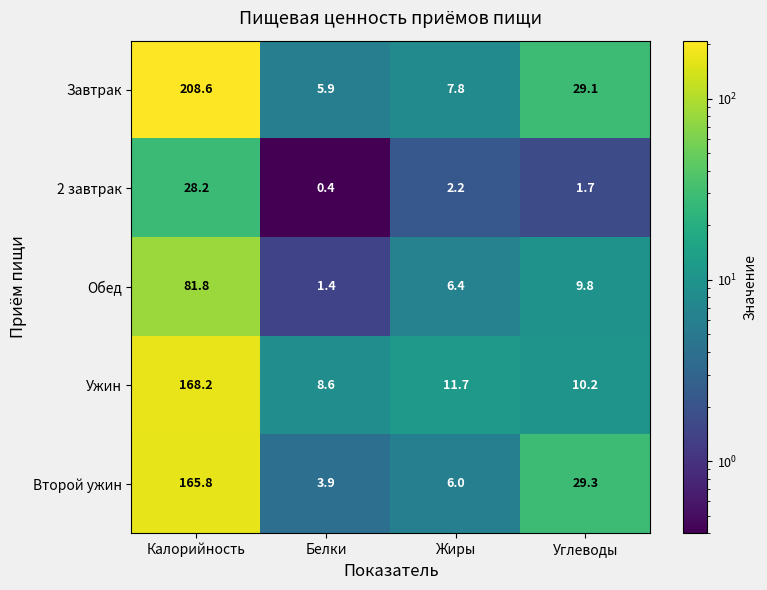

Is the value of Ужин at Белки greater than the value of Завтрак at Углеводы?

No